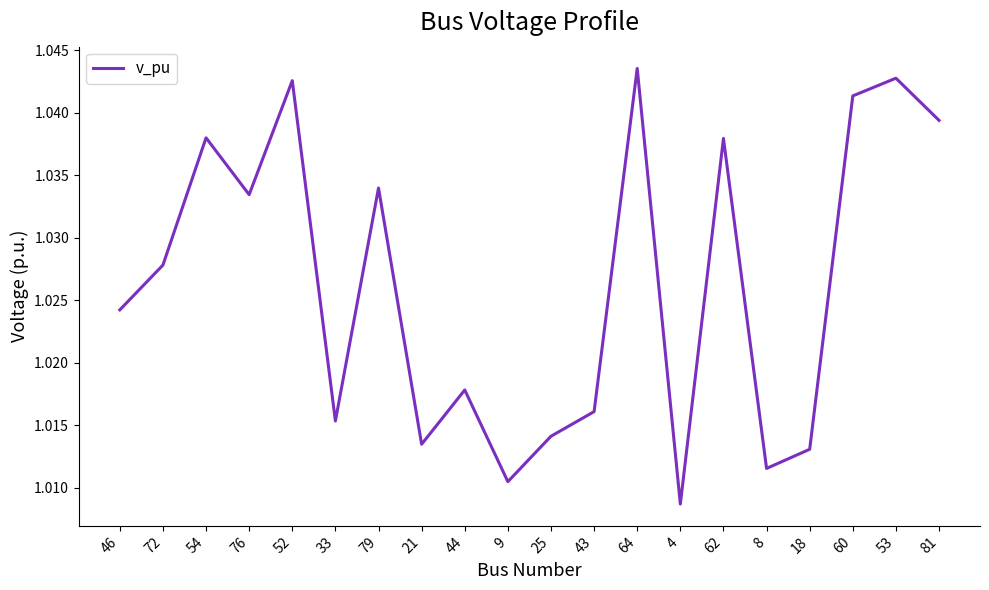

True or false: there are more than 2 points higher than both neighbors.

True